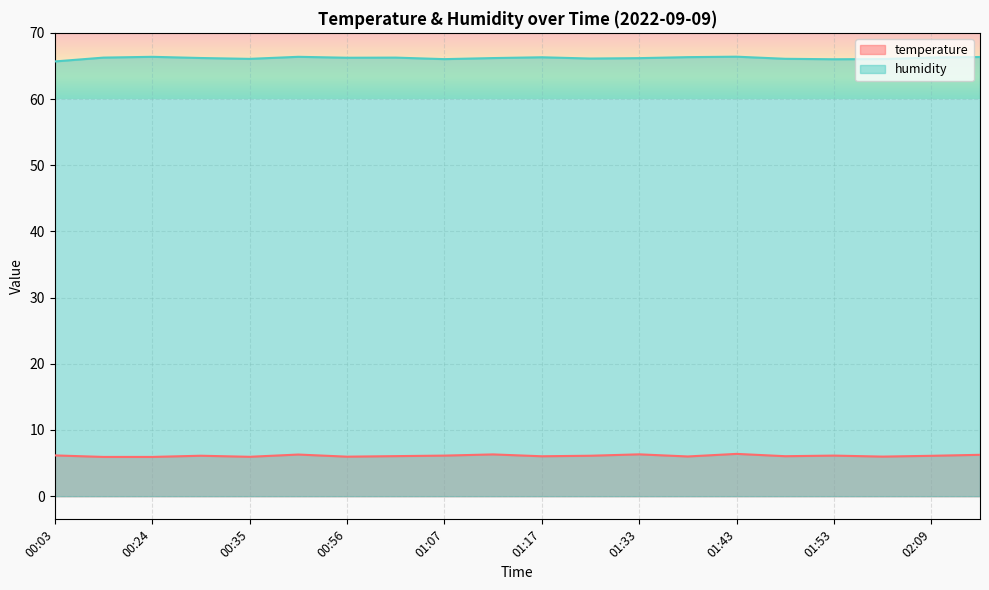

What are all the series names shown in the legend?

temperature, humidity